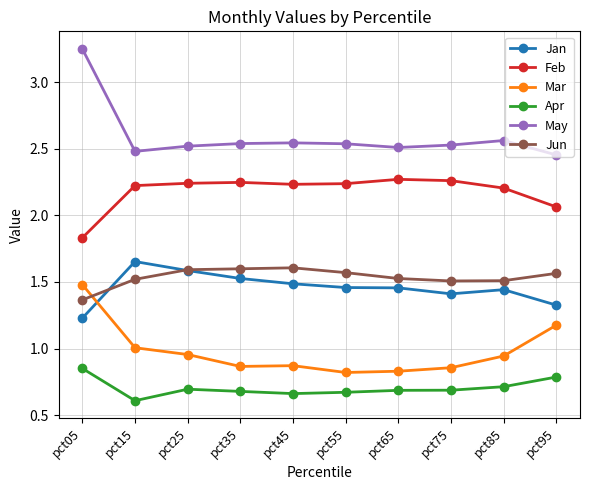

Count the Jun values in the range 1 to 2.

10